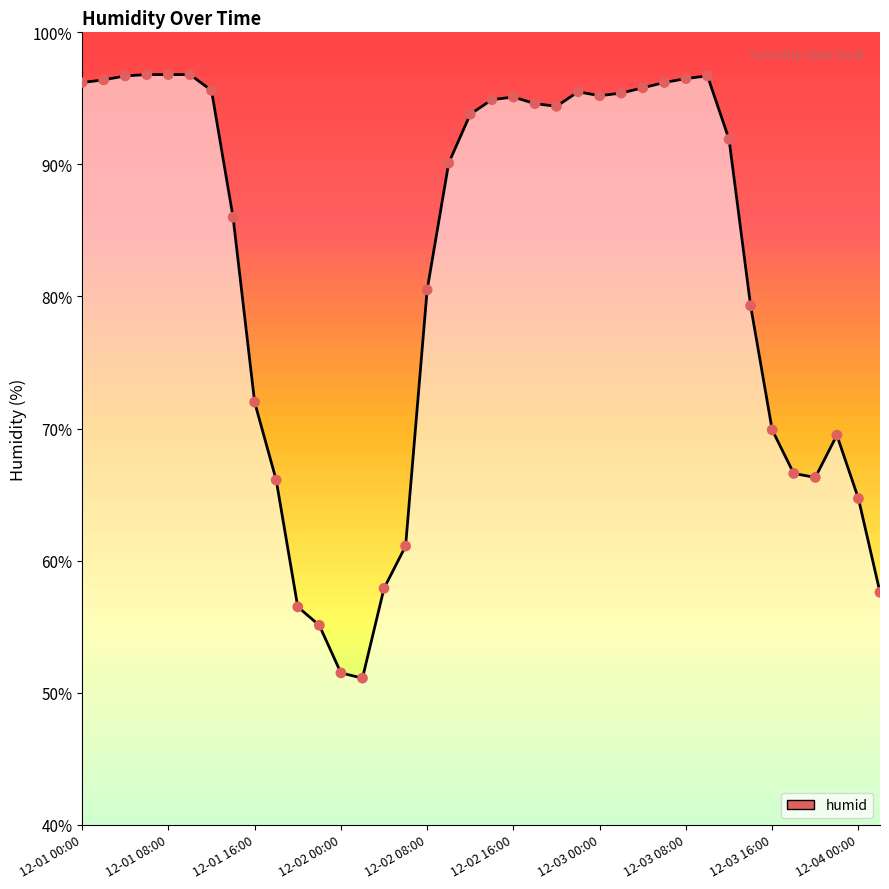

What is the difference between the maximum and minimum values?

45.7